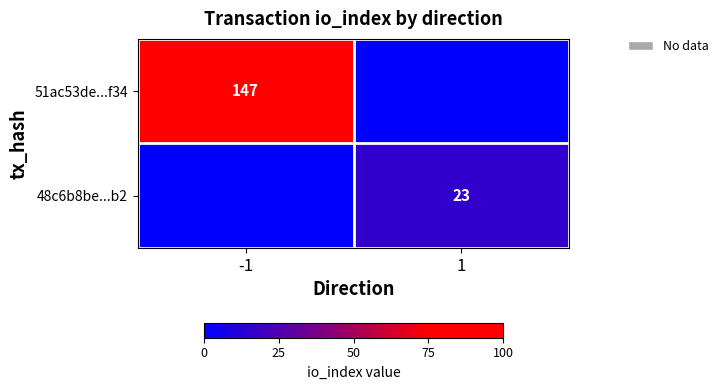

Is the value of 51ac53de...f34 at -1 greater than the value of 48c6b8be...b2 at 1?

Yes